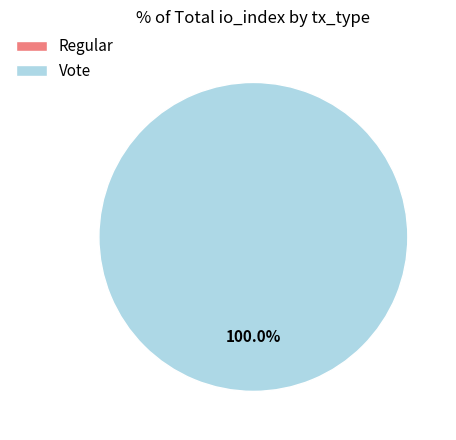

Is Regular the majority of the pie?

No